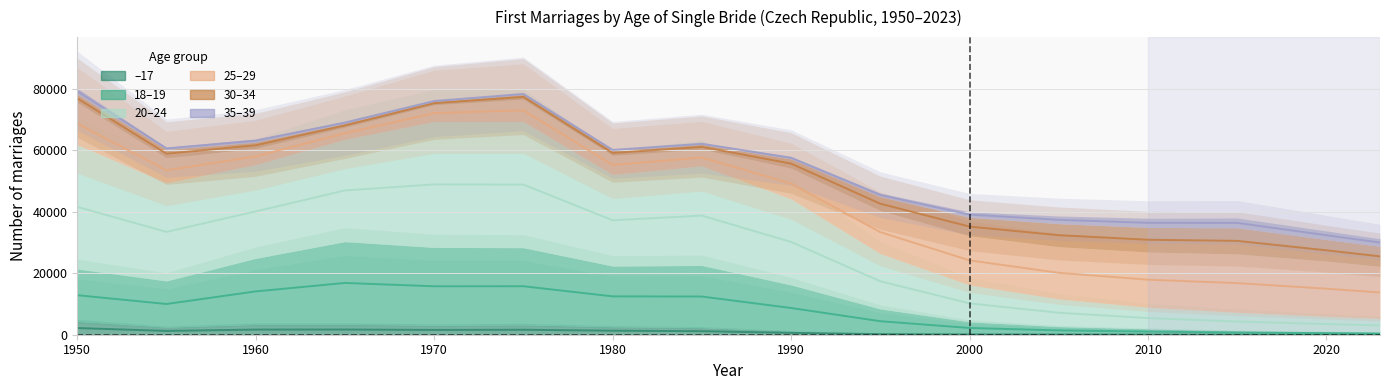

What is the spread (max minus min) of values at 1950?

66584.0